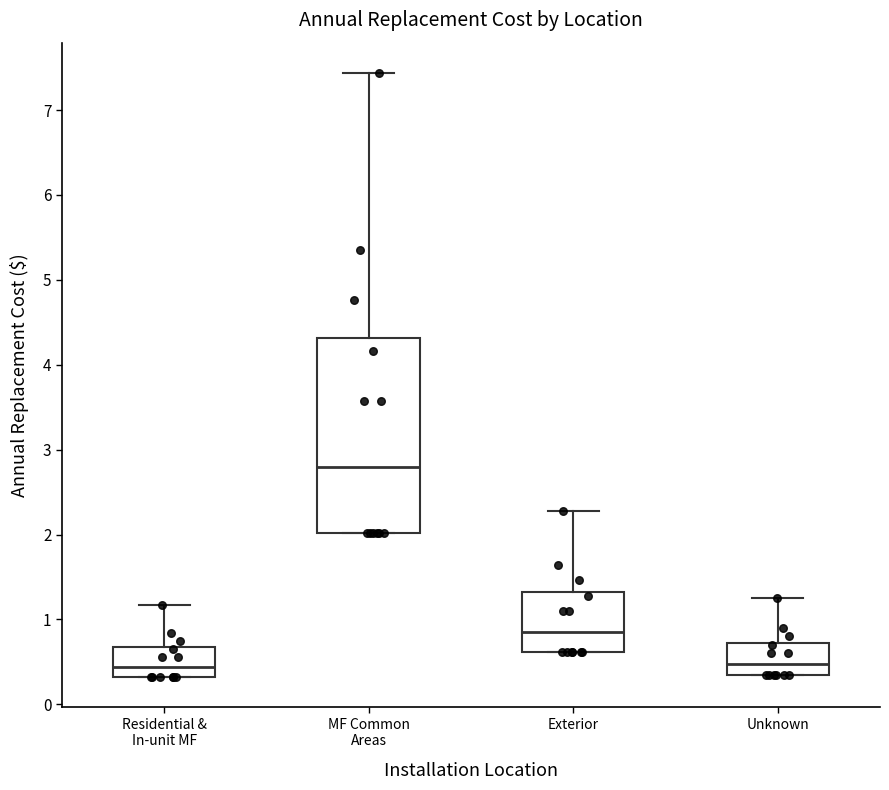

Reading left to right, read every box against the y-axis: the position of its median line, the range the box covers, and the ends of its whiskers. The values are not printed on the chart, so give them approximately, as read against the axis.

Residential & In-unit MF: median 0.4, box 0.3 to 0.7, whiskers 0.3 to 1.2
MF Common Areas: median 2.8, box 2.0 to 4.3, whiskers 2.0 to 7.4
Exterior: median 0.9, box 0.6 to 1.3, whiskers 0.6 to 2.3
Unknown: median 0.5, box 0.3 to 0.7, whiskers 0.3 to 1.3